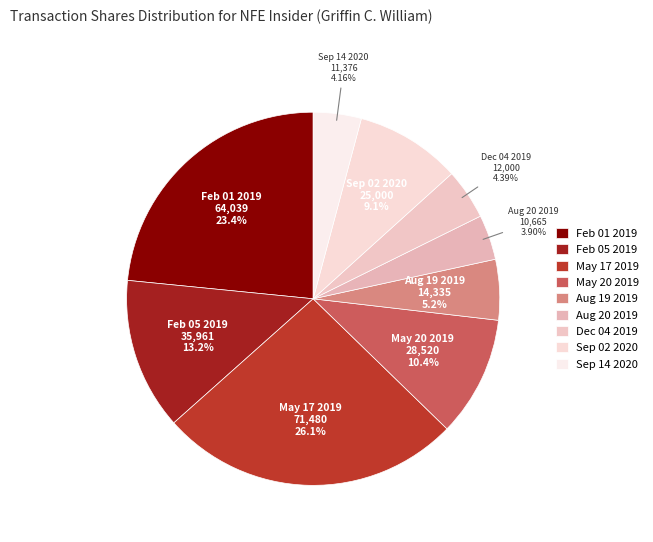

Does Sep 02 2020 represent more than half of the total?

No